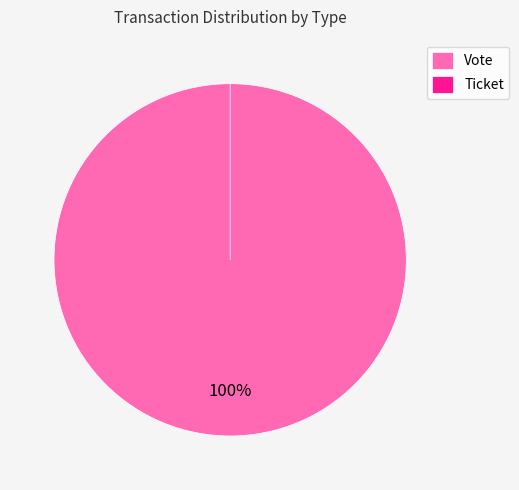

Rank the categories by value from highest to lowest.

Vote, Ticket